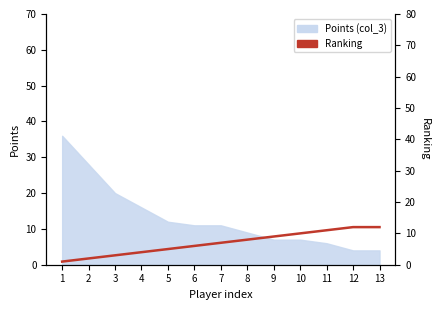

Approximately how many times larger is the value at 9 compared to 5?

1.8